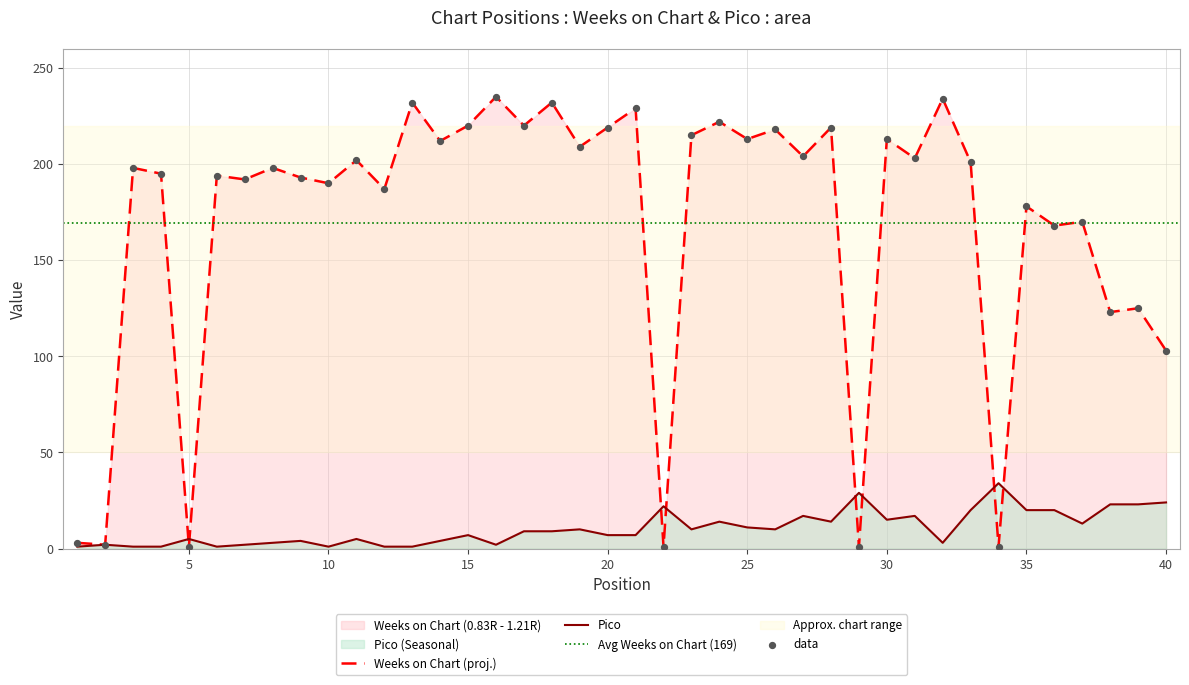

At which category is the sum across all series the highest?

18